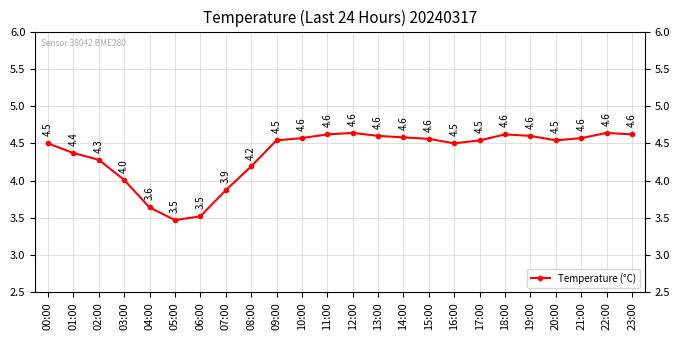

Between 17:00 and 07:00, which is larger?

17:00